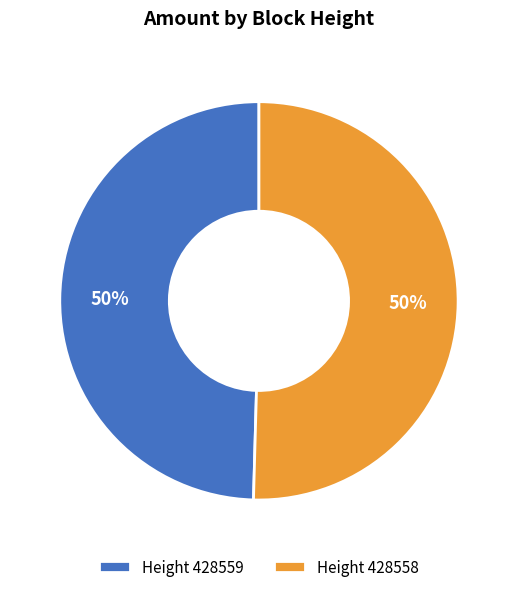

The Height 428559 slice represents 50% of the pie. True or false?

True